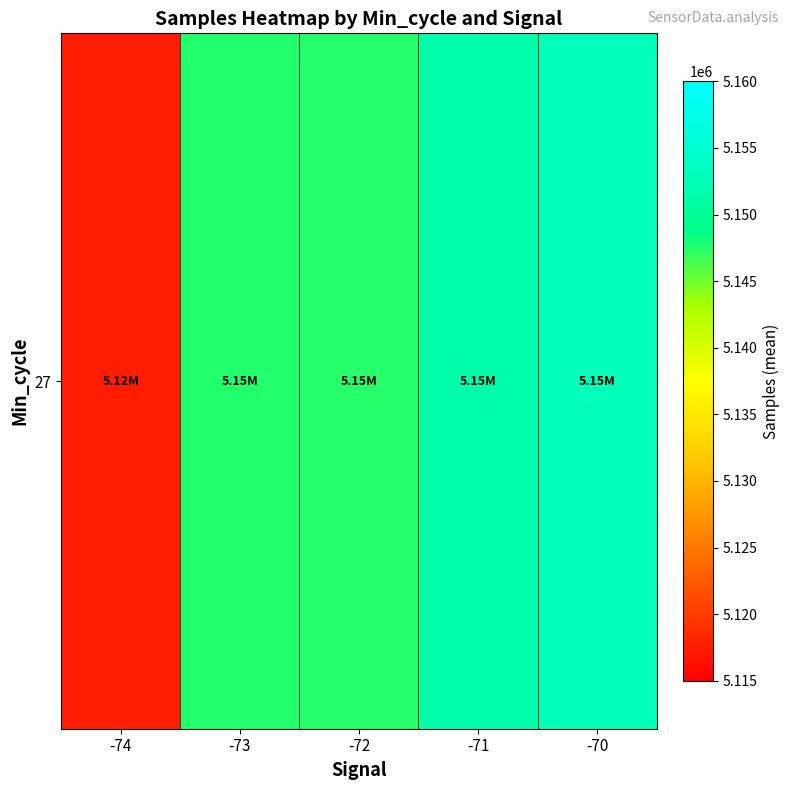

The chart shows a value of 2538396.9 at -73. True or false?

False